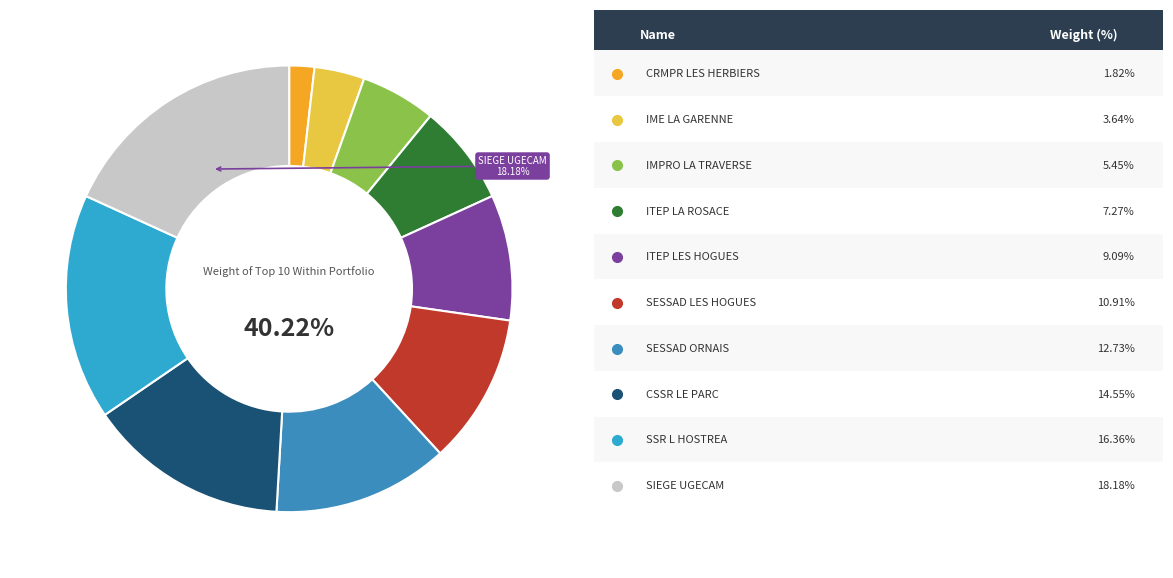

How many segments does this pie chart have?

10